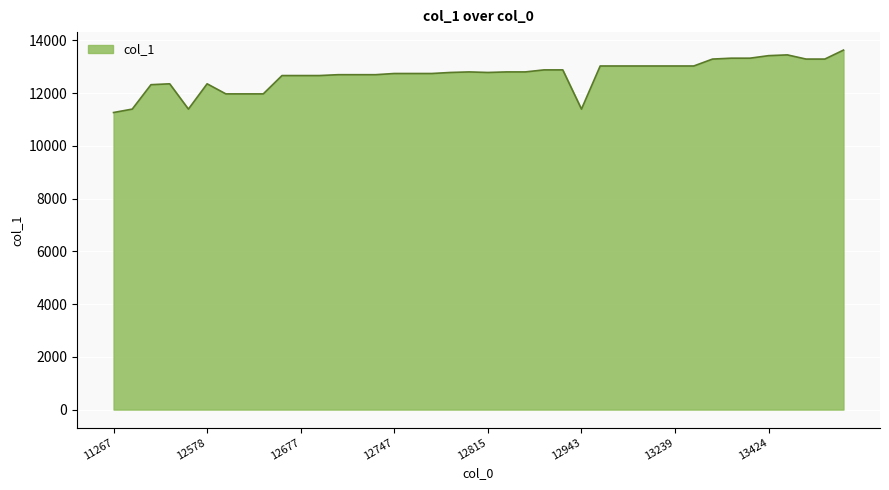

What is the difference between the maximum and minimum values?

2368